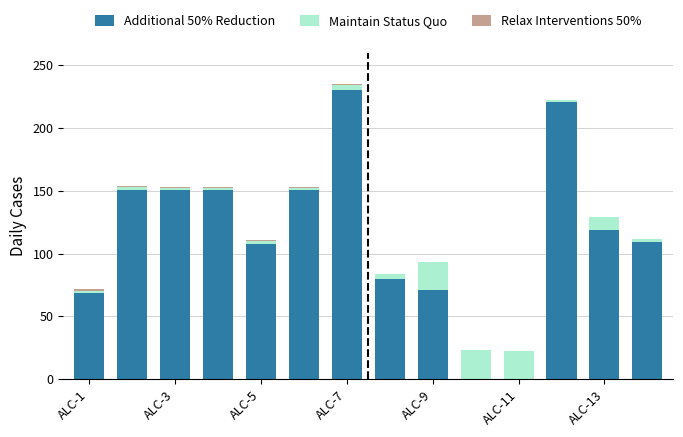

What is the highest value of the Additional 50% Reduction series?

230.1